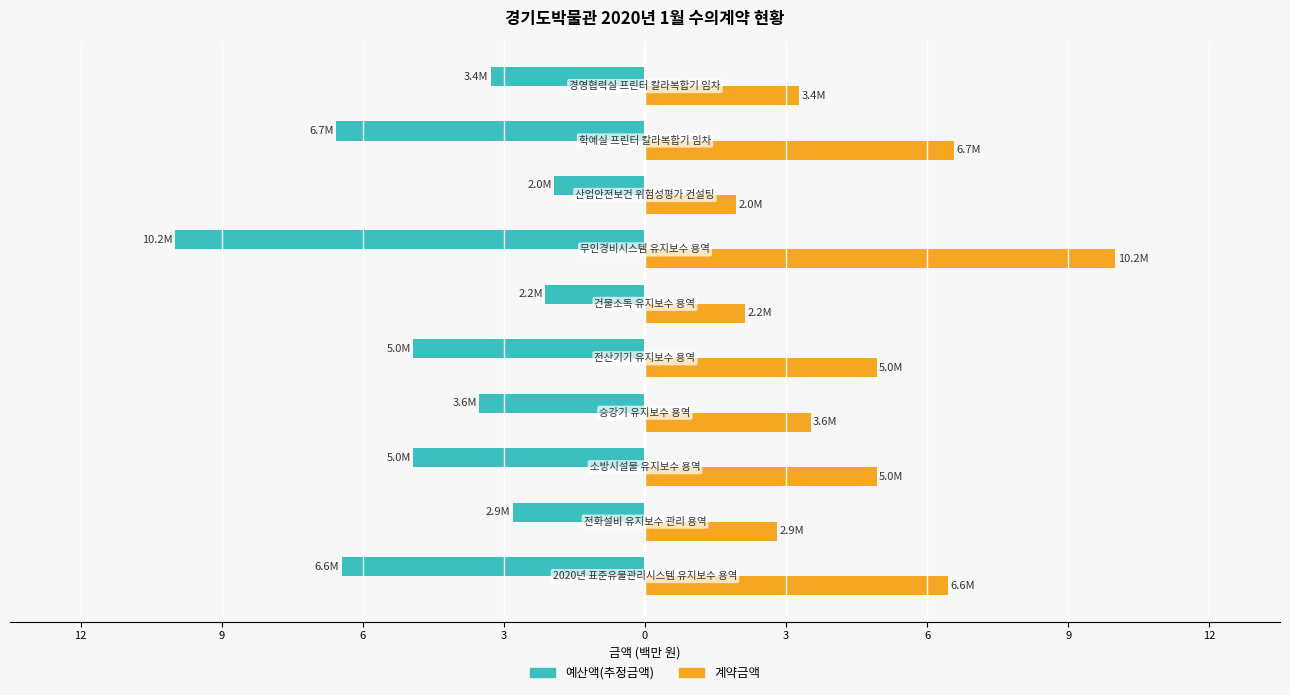

Rank the series by their average value, from lowest to highest.

예산액(추정금액), 계약금액